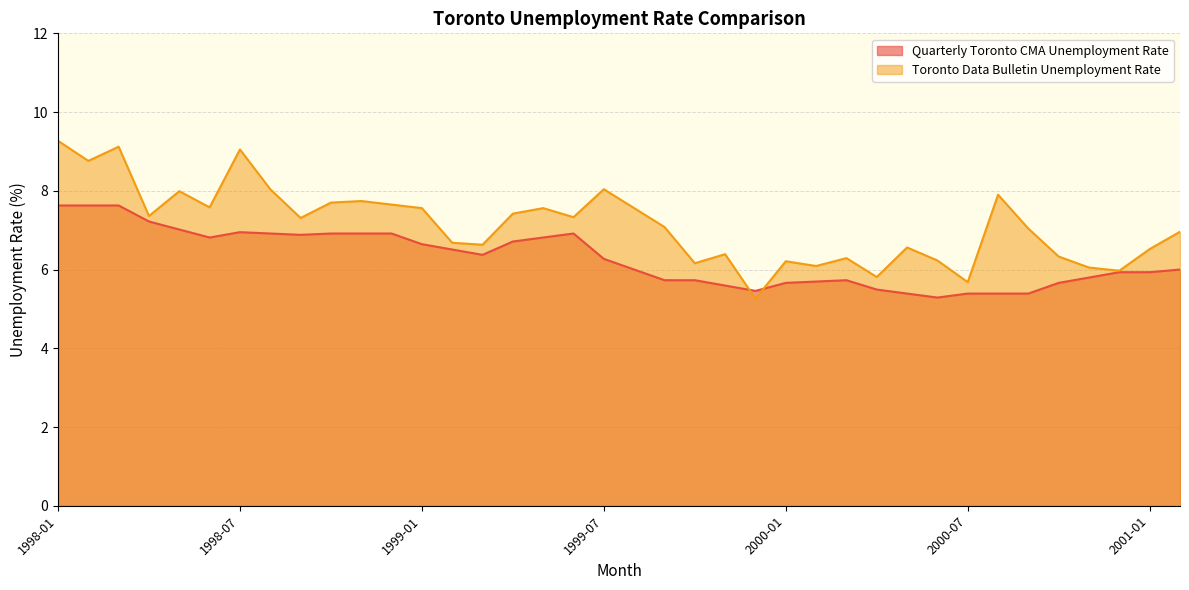

Reading left to right, transcribe all the data shown in this chart.

Quarterly Toronto CMA Unemployment Rate: 1998-01=7.6	1998-02=7.6	1998-03=7.6	1998-04=7.2	1998-05=7.0	1998-06=6.8	1998-07=6.9	1998-08=6.9	1998-09=6.9	1998-10=6.9	1998-11=6.9	1998-12=6.9	1999-01=6.6	1999-02=6.5	1999-03=6.4	1999-04=6.7	1999-05=6.8	1999-06=6.9	1999-07=6.3	1999-08=6.0	1999-09=5.7	1999-10=5.7	1999-11=5.6	1999-12=5.5	2000-01=5.7	2000-02=5.7	2000-03=5.7	2000-04=5.5	2000-05=5.4	2000-06=5.3	2000-07=5.4	2000-08=5.4	2000-09=5.4	2000-10=5.7	2000-11=5.8	2000-12=5.9	2001-01=5.9	2001-02=6.0
Toronto Data Bulletin Unemployment Rate: 1998-01=9.3	1998-02=8.8	1998-03=9.1	1998-04=7.4	1998-05=8.0	1998-06=7.6	1998-07=9.1	1998-08=8.0	1998-09=7.3	1998-10=7.7	1998-11=7.7	1998-12=7.7	1999-01=7.6	1999-02=6.7	1999-03=6.6	1999-04=7.4	1999-05=7.6	1999-06=7.3	1999-07=8.0	1999-08=7.6	1999-09=7.1	1999-10=6.2	1999-11=6.4	1999-12=5.3	2000-01=6.2	2000-02=6.1	2000-03=6.3	2000-04=5.8	2000-05=6.6	2000-06=6.2	2000-07=5.7	2000-08=7.9	2000-09=7.0	2000-10=6.3	2000-11=6.0	2000-12=6.0	2001-01=6.5	2001-02=7.0